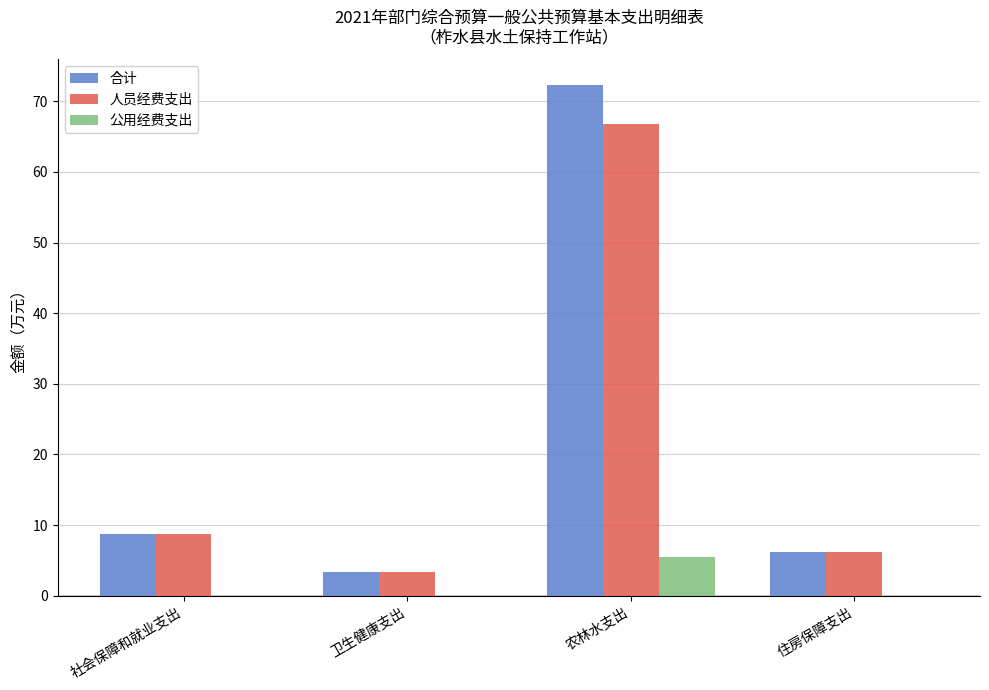

Between 社会保障和就业支出 and 农林水支出, which series saw the biggest shift?

合计